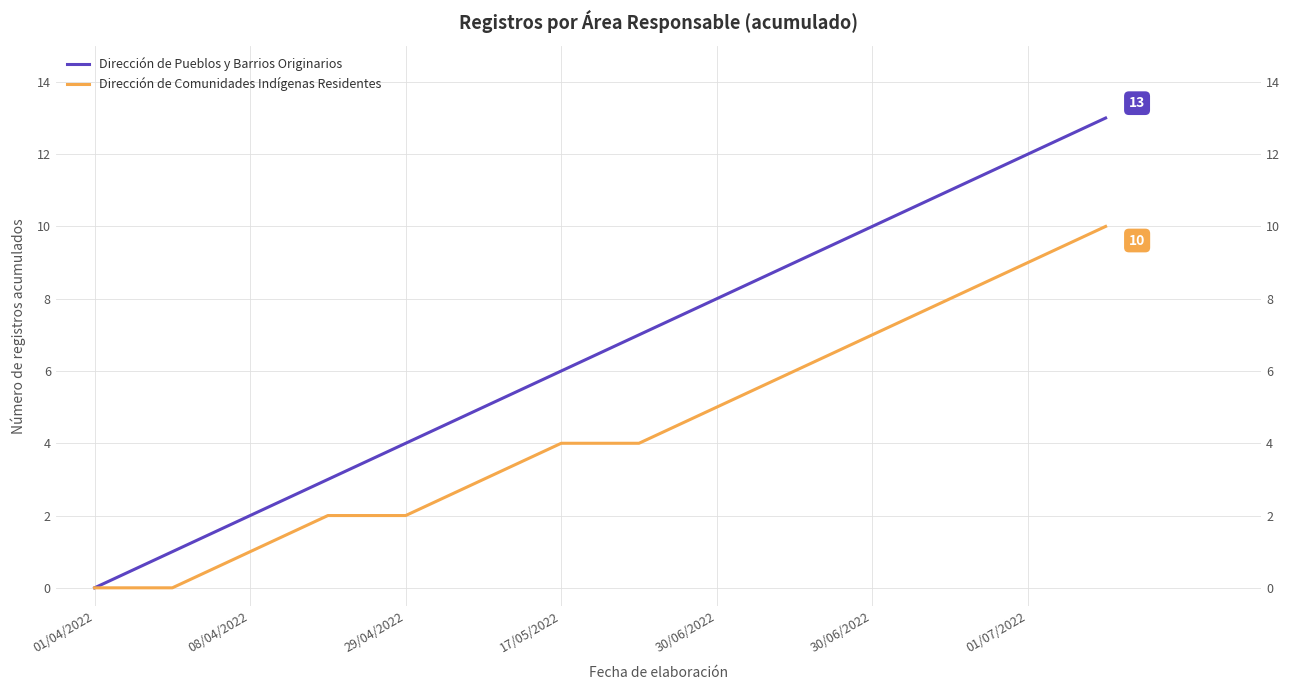

True or false: Dirección de Pueblos y Barrios Originarios has more than 0 interior local peaks.

False